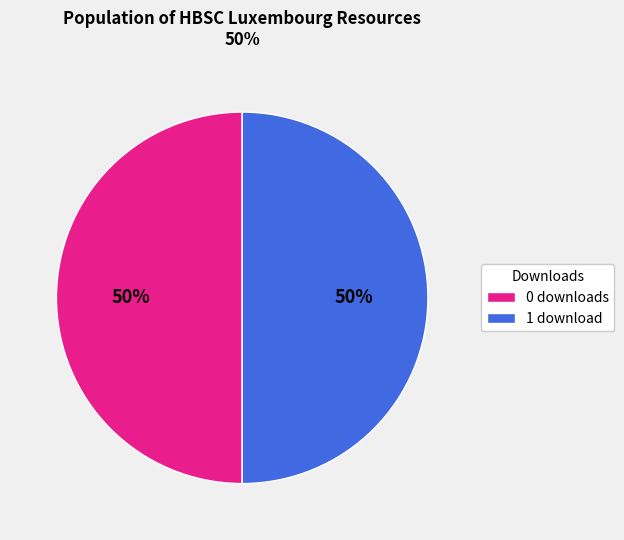

What percentage is the 0 downloads slice, to the nearest percent?

50%